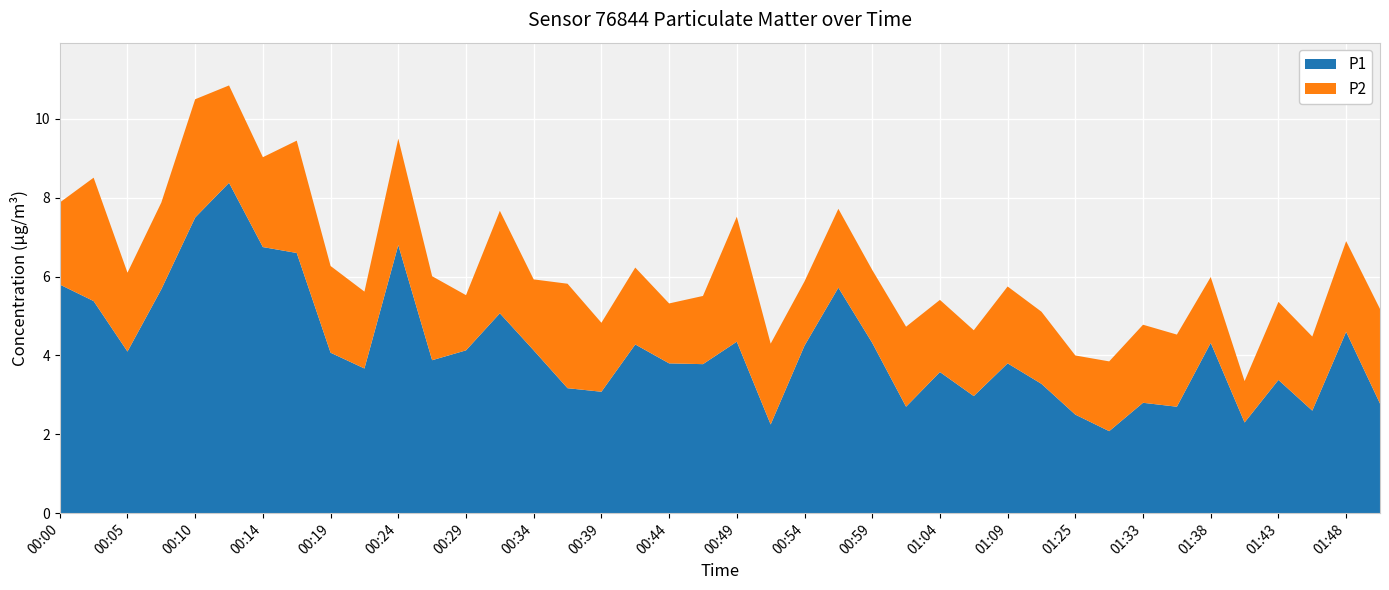

Reading left to right, transcribe all the data shown in this chart.

P1: 5.8	5.4	4.1	5.7	7.5	8.4	6.8	6.6	4.1	3.7	6.8	3.9	4.1	5.1	4.1	3.2	3.1	4.3	3.8	3.8	4.3	2.2	4.2	5.7	4.3	2.7	3.6	3.0	3.8	3.3	2.5	2.1	2.8	2.7	4.3	2.3	3.4	2.6	4.6	2.8
P2: 2.1	3.1	2.0	2.2	3.0	2.5	2.3	2.9	2.2	1.9	2.7	2.1	1.4	2.6	1.8	2.6	1.8	1.9	1.5	1.7	3.2	2.0	1.6	2.0	1.9	2.0	1.8	1.7	1.9	1.8	1.5	1.8	2.0	1.8	1.7	1.1	2.0	1.9	2.3	2.4